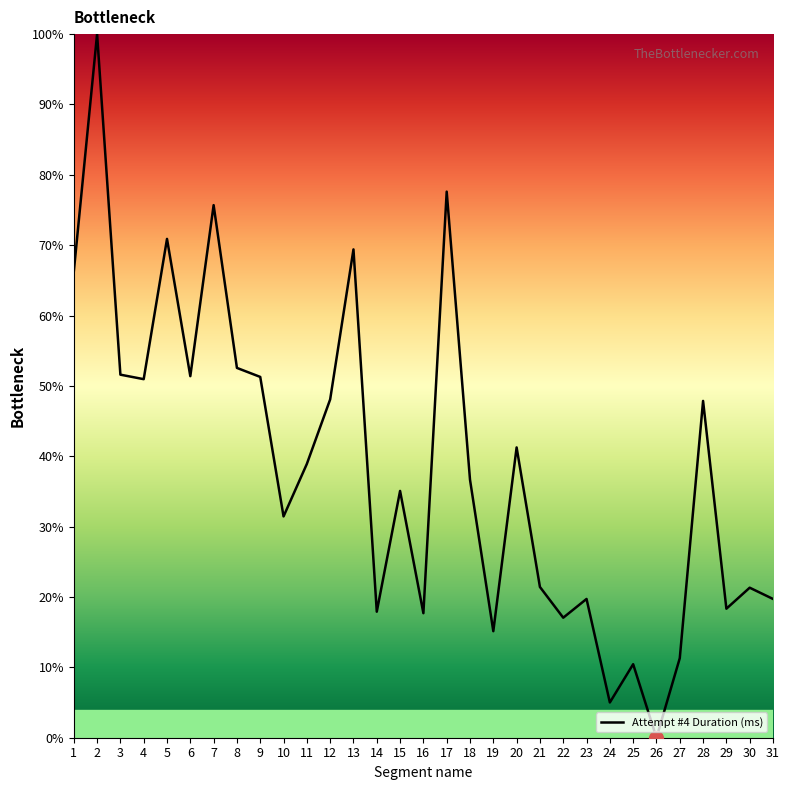

True or false: the data shows 70.9 at 5.

True